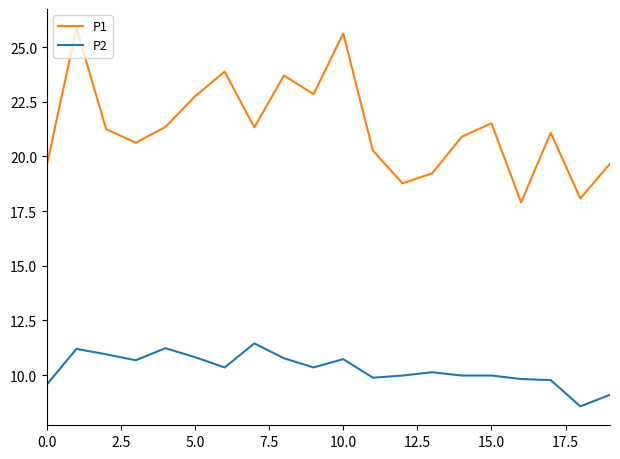

What is the minimum value shown in the chart?

8.6